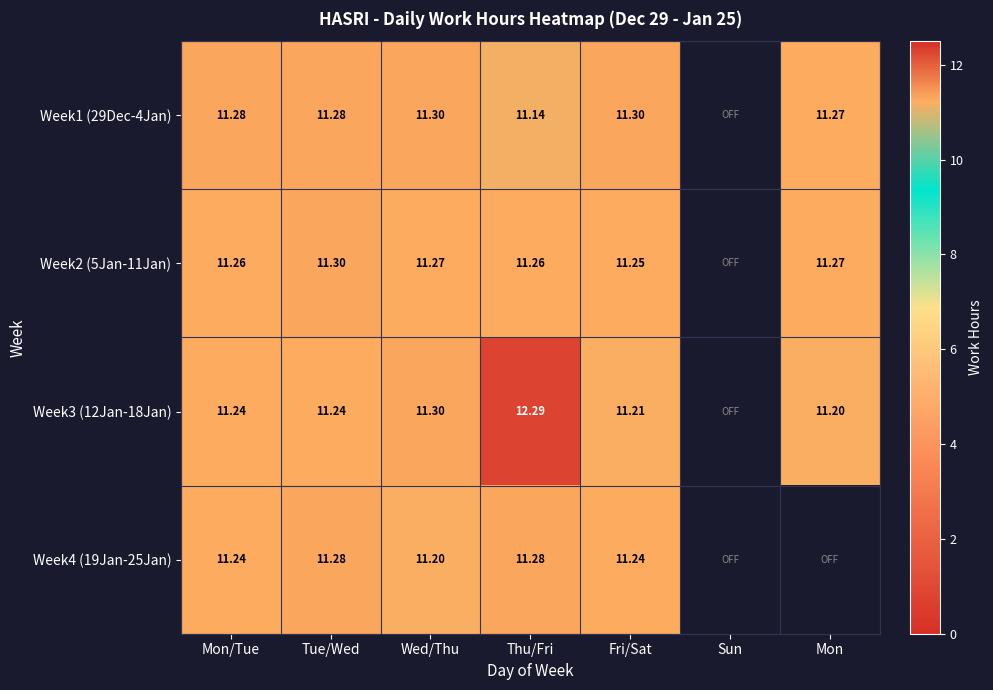

The value of Week3 (12Jan-18Jan) at Fri/Sat is 11.2. True or false?

True